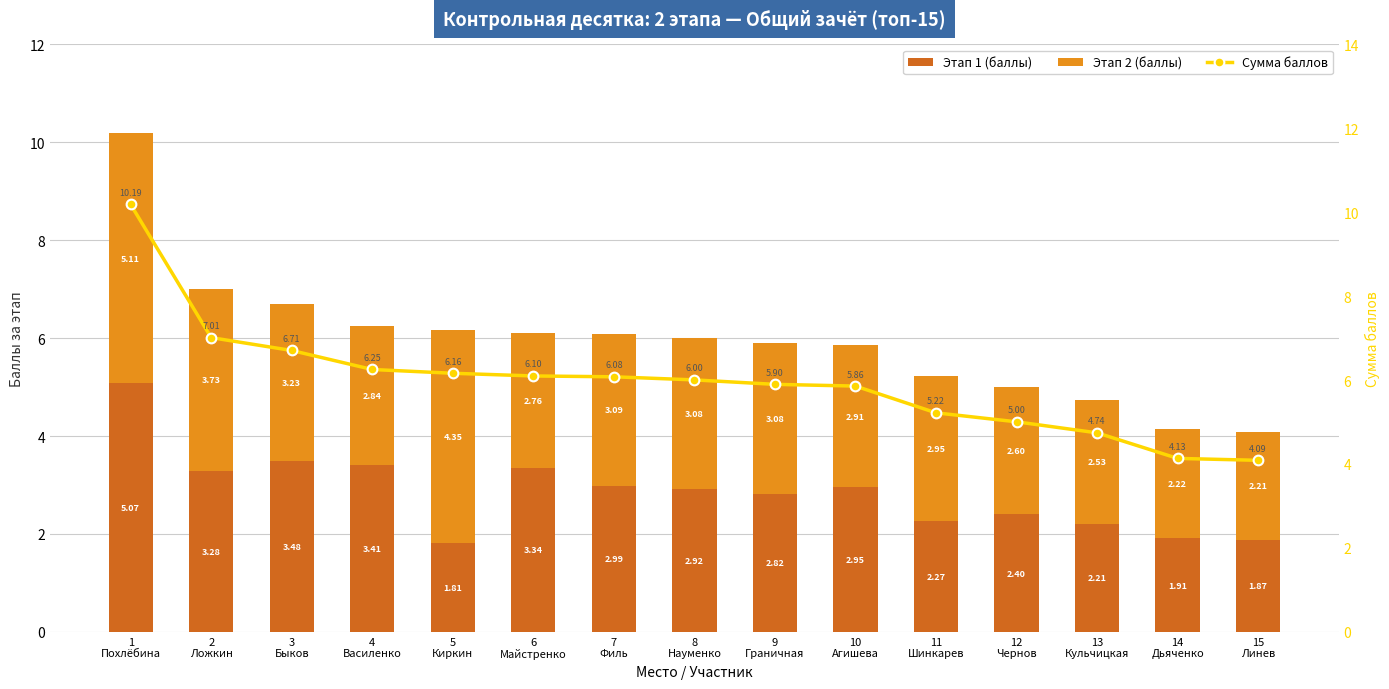

At how many categories does at least one series exceed 2?

15